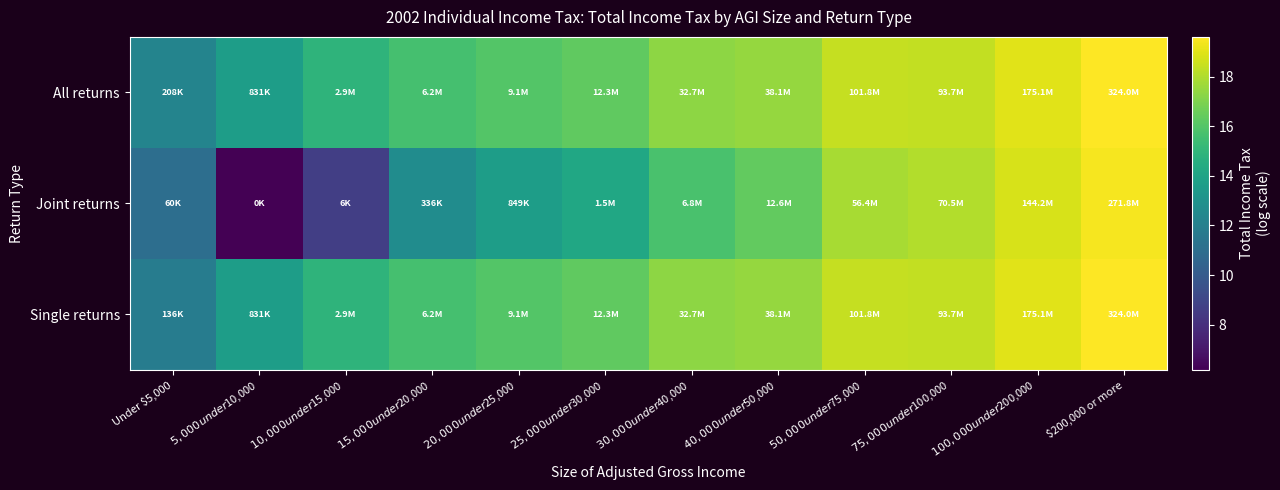

Reading left to right, list all the values displayed in this chart.

All returns: Under $5,000=12.2	$5,000 under $10,000=13.6	$10,000 under $15,000=14.9	$15,000 under $20,000=15.6	$20,000 under $25,000=16.0	$25,000 under $30,000=16.3	$30,000 under $40,000=17.3	$40,000 under $50,000=17.5	$50,000 under $75,000=18.4	$75,000 under $100,000=18.4	$100,000 under $200,000=19.0	$200,000 or more=19.6
Joint returns: Under $5,000=11.0	$5,000 under $10,000=6.2	$10,000 under $15,000=8.7	$15,000 under $20,000=12.7	$20,000 under $25,000=13.7	$25,000 under $30,000=14.2	$30,000 under $40,000=15.7	$40,000 under $50,000=16.4	$50,000 under $75,000=17.8	$75,000 under $100,000=18.1	$100,000 under $200,000=18.8	$200,000 or more=19.4
Single returns: Under $5,000=11.8	$5,000 under $10,000=13.6	$10,000 under $15,000=14.9	$15,000 under $20,000=15.6	$20,000 under $25,000=16.0	$25,000 under $30,000=16.3	$30,000 under $40,000=17.3	$40,000 under $50,000=17.5	$50,000 under $75,000=18.4	$75,000 under $100,000=18.4	$100,000 under $200,000=19.0	$200,000 or more=19.6